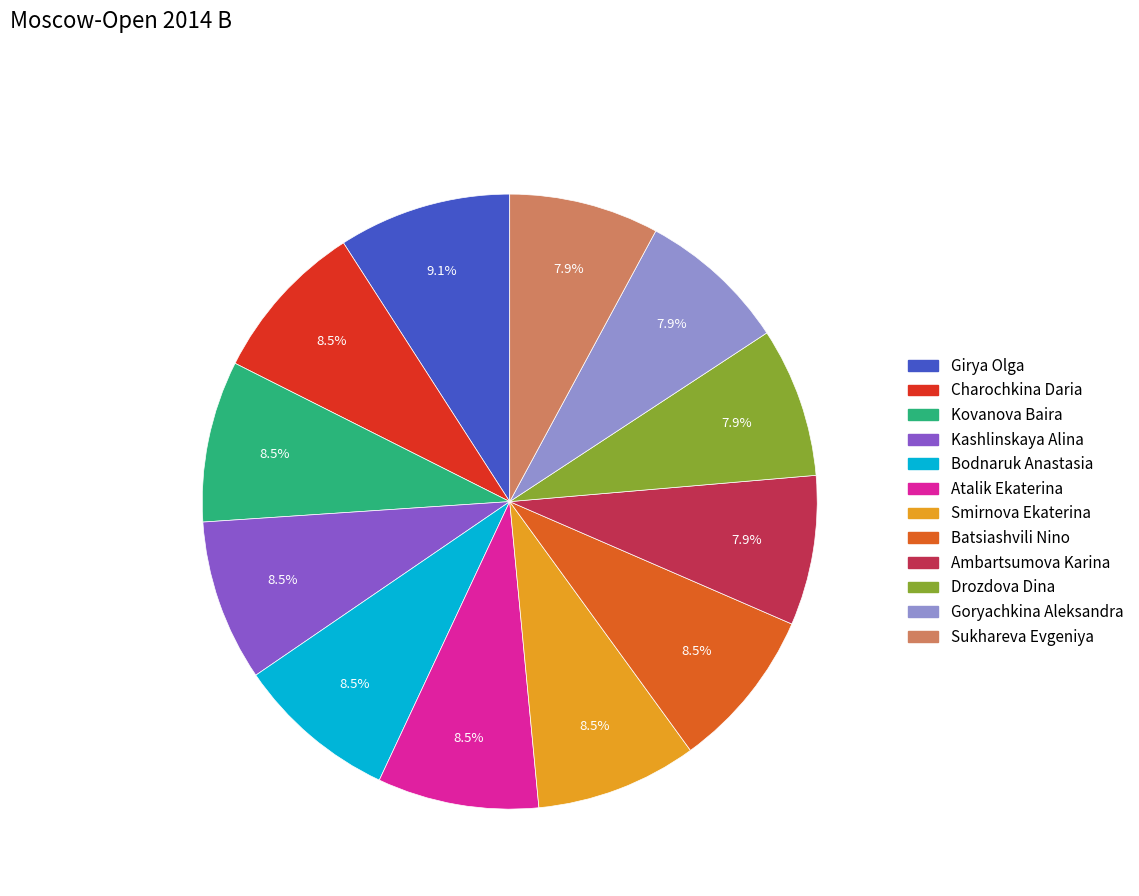

The Batsiashvili Nino slice represents 19% of the pie. True or false?

False